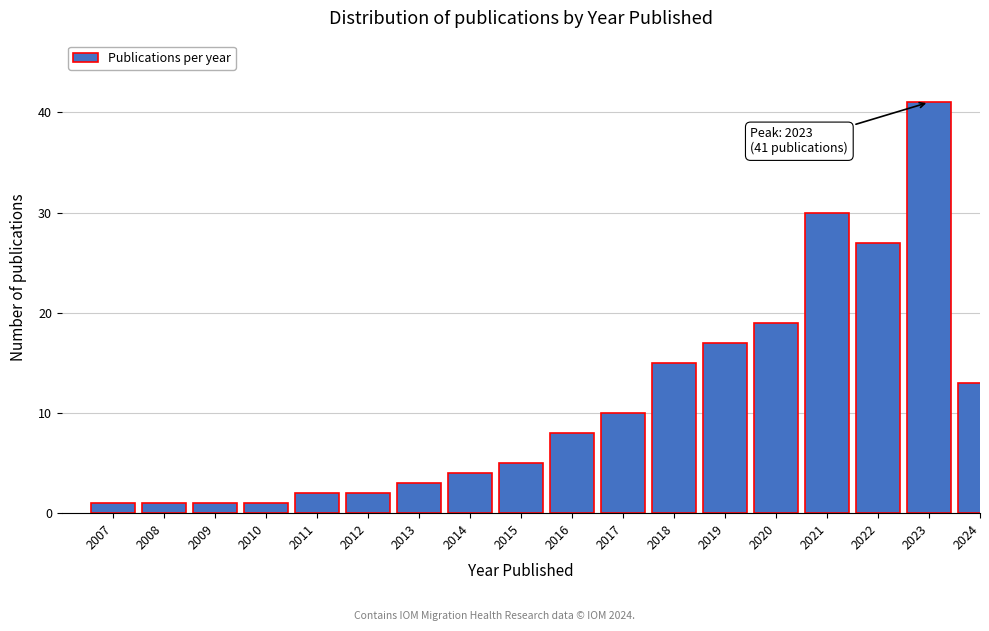

Reading left to right, extract all data points from this chart.

1	1	1	1	2	2	3	4	5	8	10	15	17	19	30	27	41	13